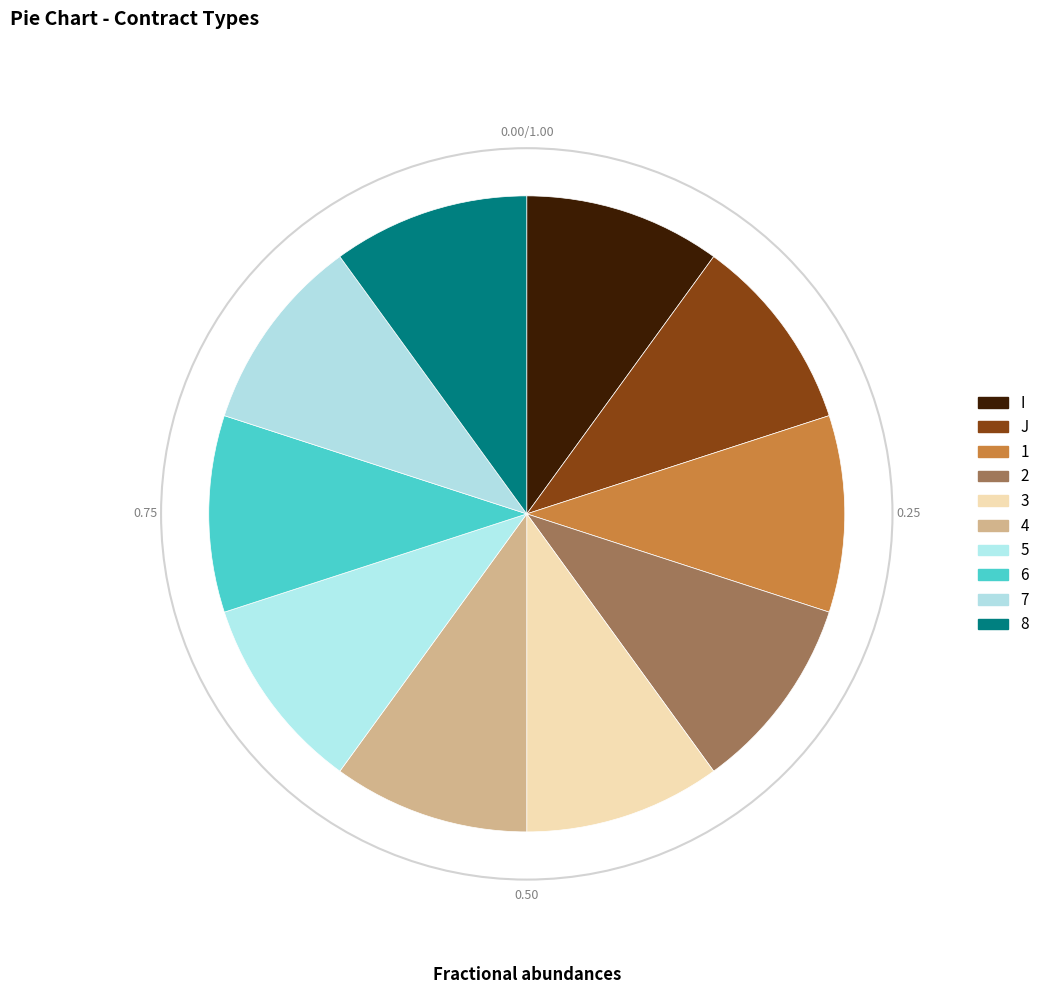

Between J and 1, which is larger?

1